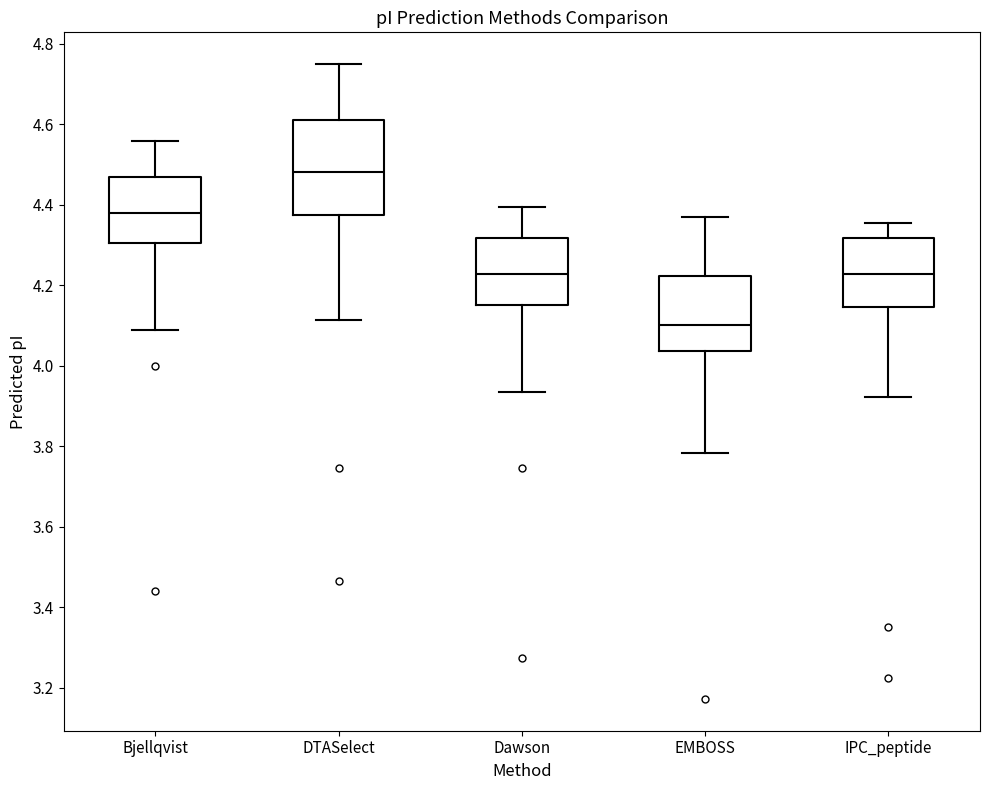

Which box's median line is the lowest?

EMBOSS